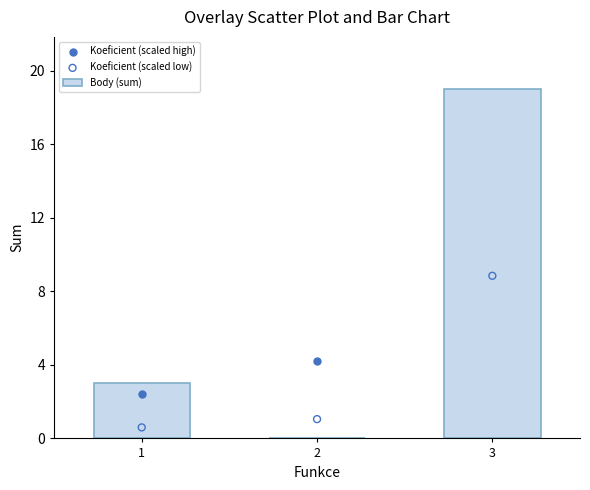

Which series has the largest total across all categories?

Koeficient (scaled high)